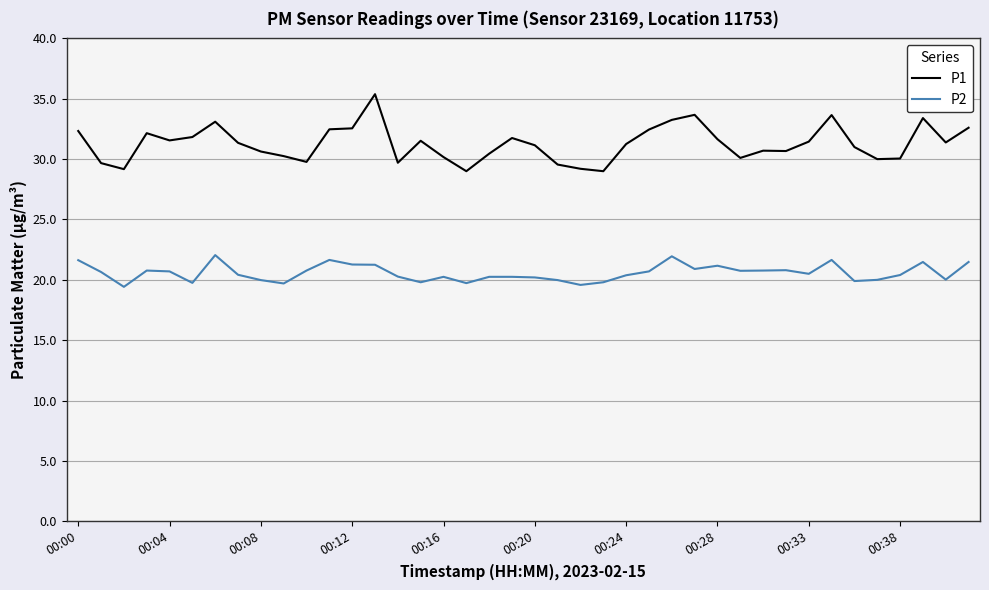

What is the sum of all P2 values?

823.0